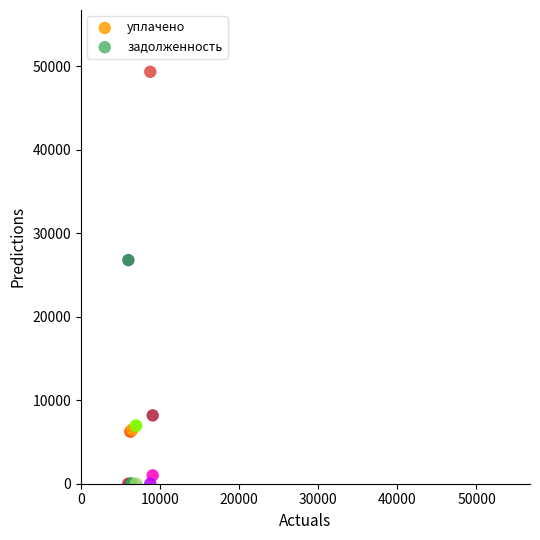

What are all the series names shown in the legend?

уплачено, задолженность